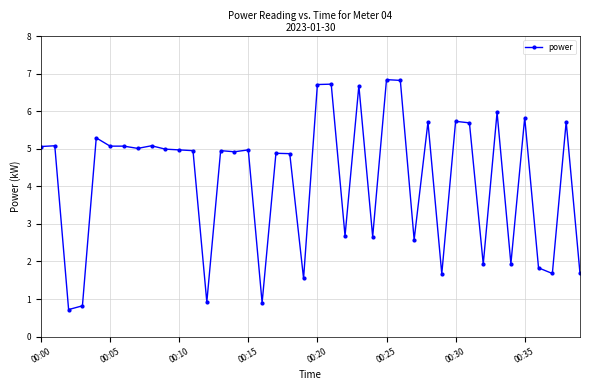

What is the smallest value displayed?

0.7